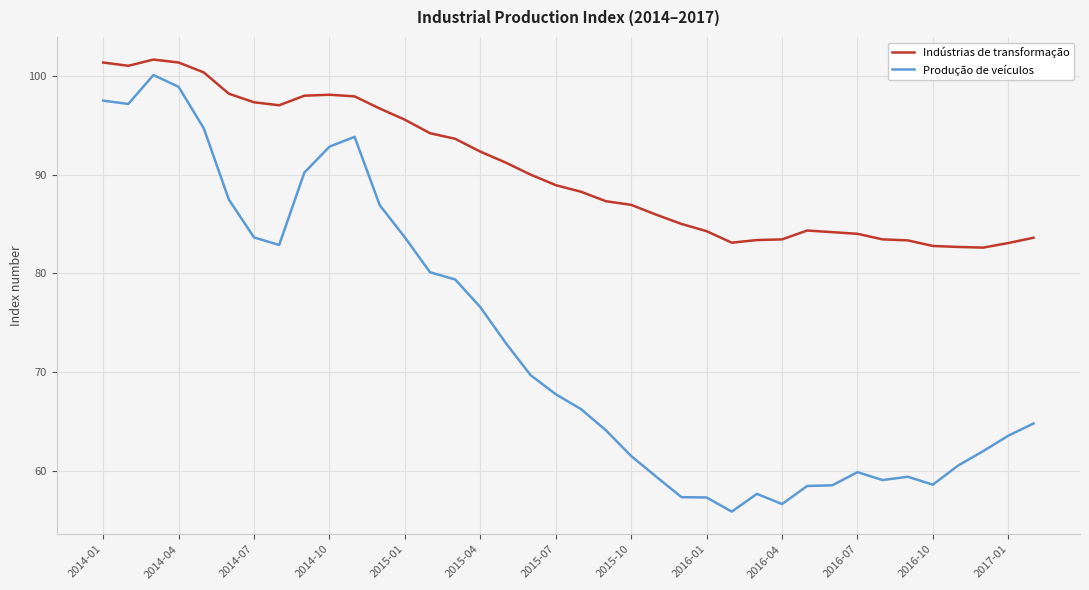

List the series in order of their overall mean, lowest first.

Produção de veículos, Indústrias de transformação